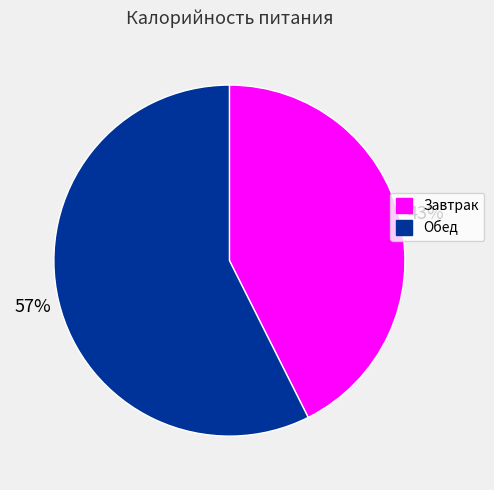

What percentage is the Завтрак slice, to the nearest percent?

43%